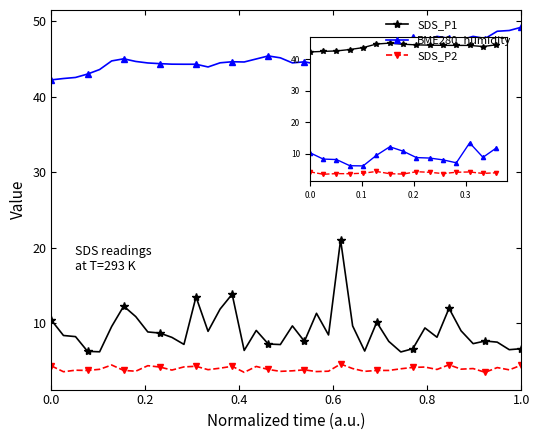

How many categories are shown in the chart?

40